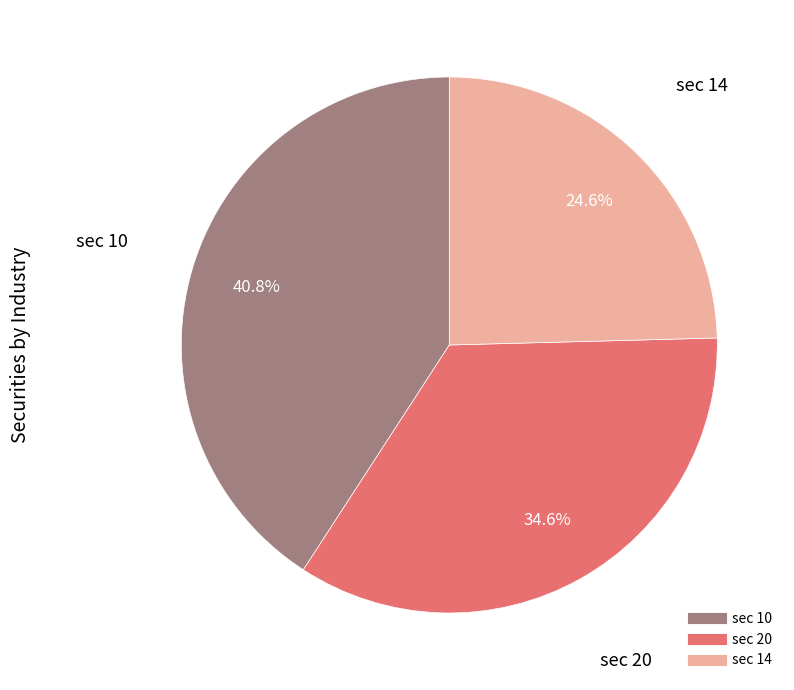

Is there any slice that represents more than half of the pie?

No